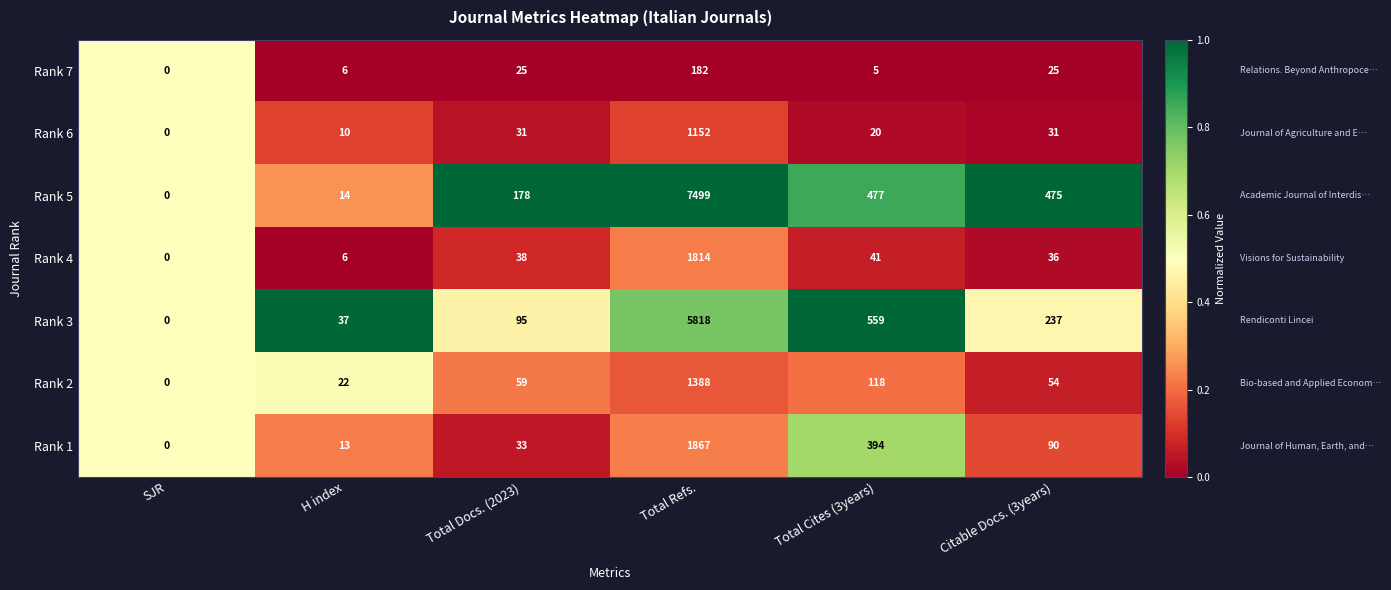

Between Total Docs. (2023) and Total Cites (3years), which series saw the biggest shift?

Rank 3